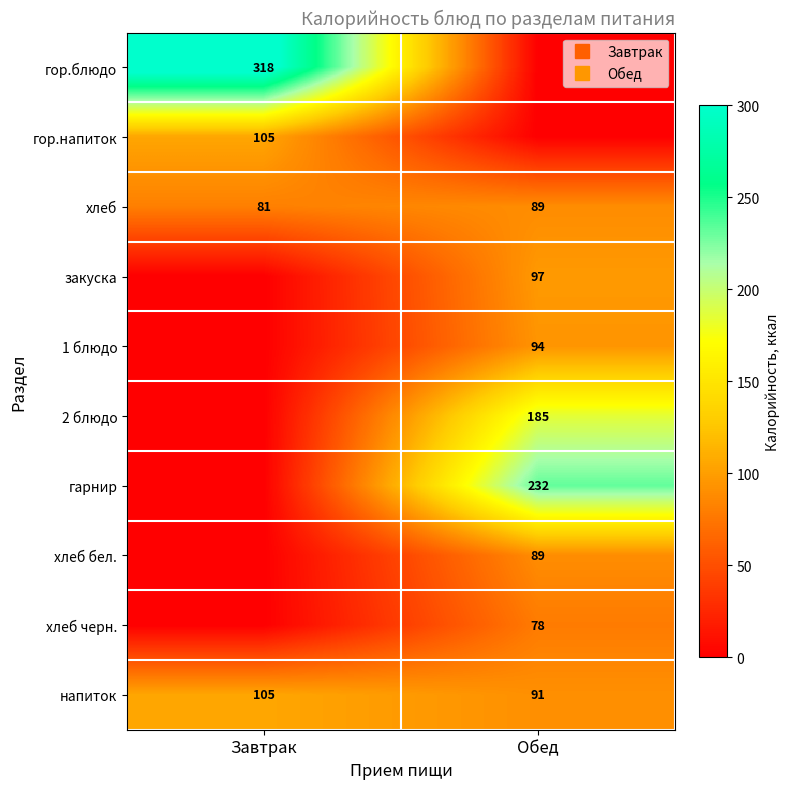

What is the difference between the хлеб values at Обед and Завтрак?

8